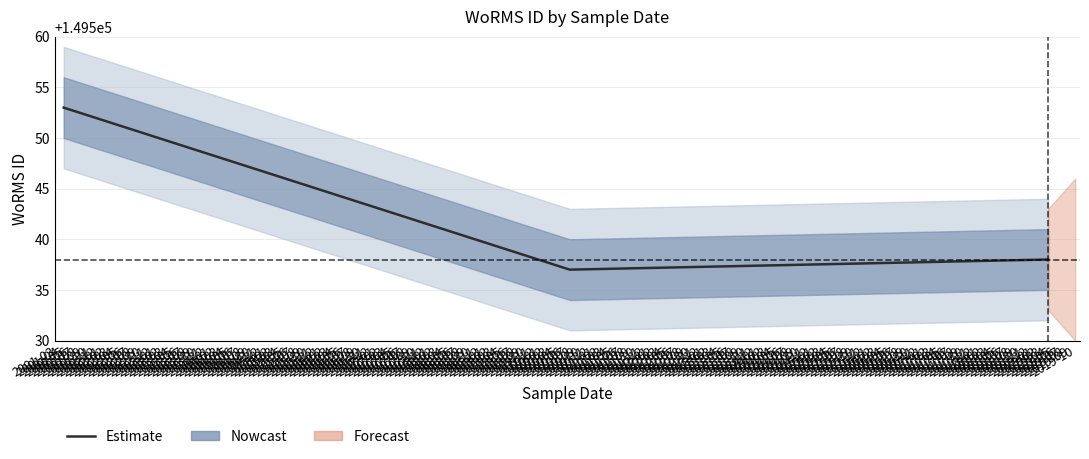

Reading left to right, extract all data points from this chart.

149553	149537	149538